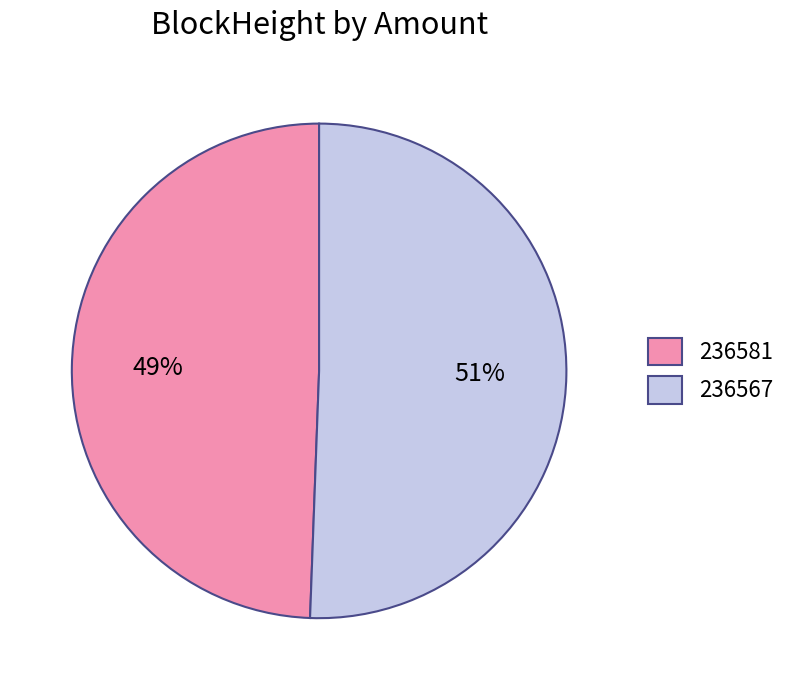

The 236567 slice represents 45% of the pie. True or false?

False